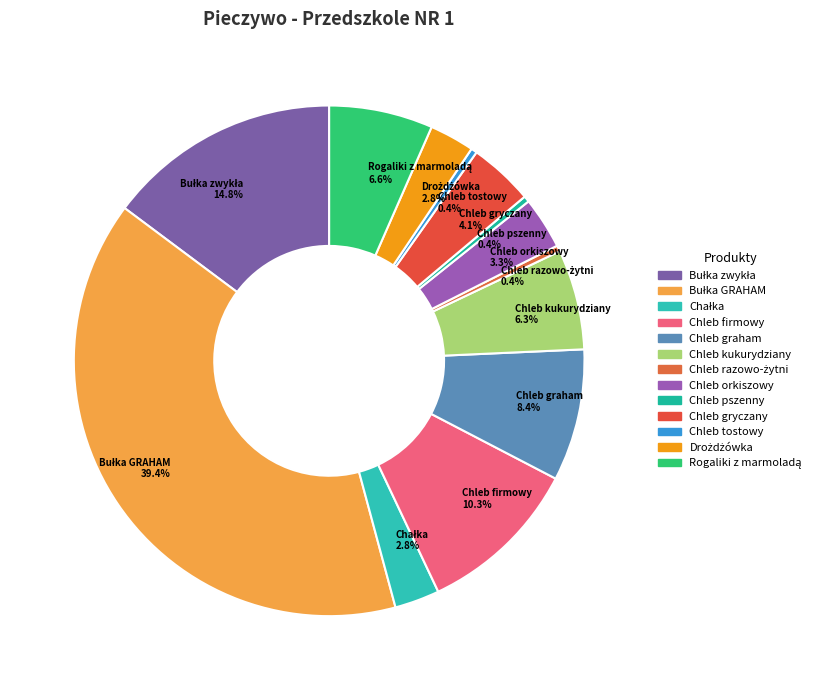

Does Chleb gryczany account for over 50% of the chart?

No